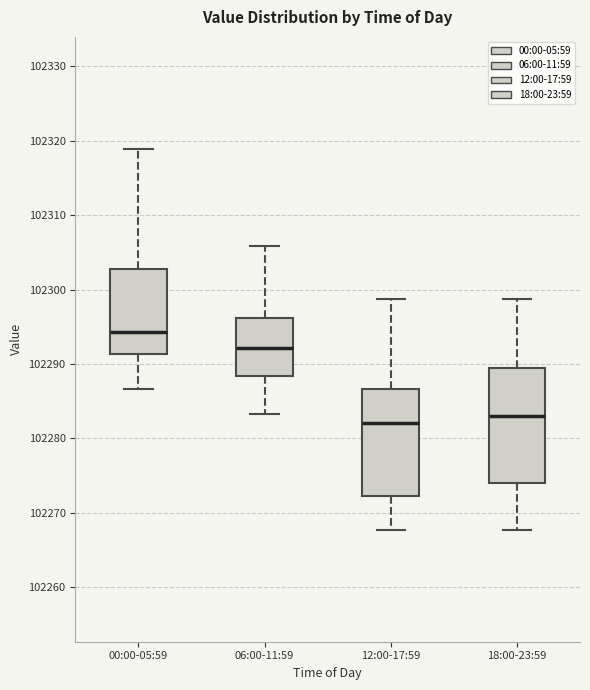

Which box's median line is the highest?

00:00-05:59